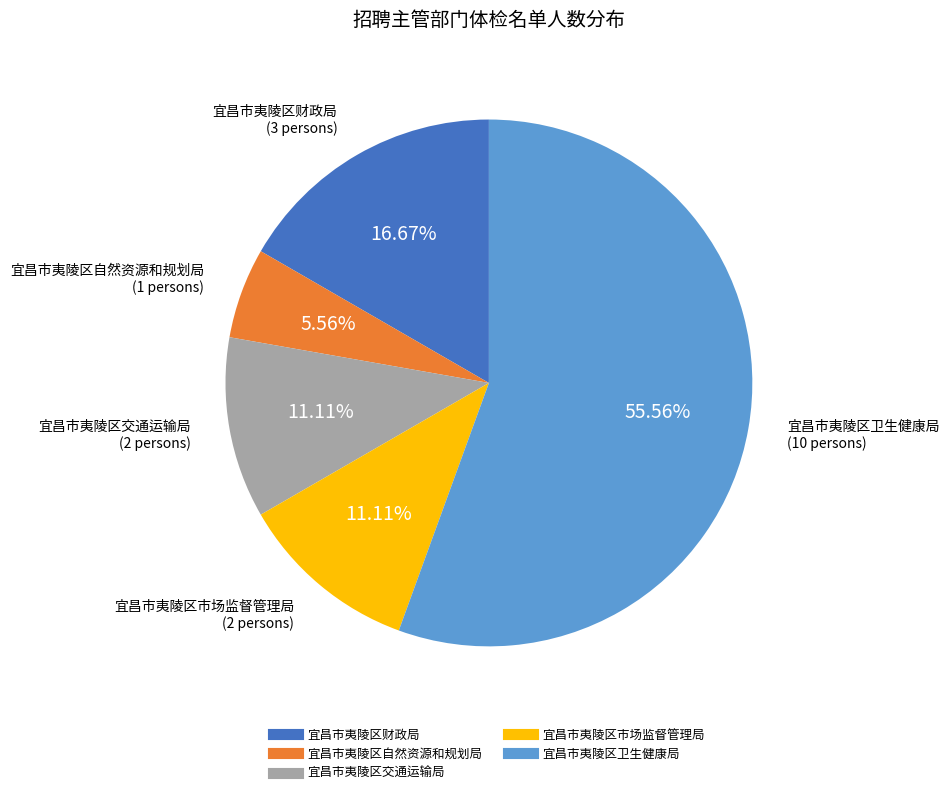

Do 宜昌市夷陵区财政局 and 宜昌市夷陵区交通运输局 together represent more than half of the pie?

No